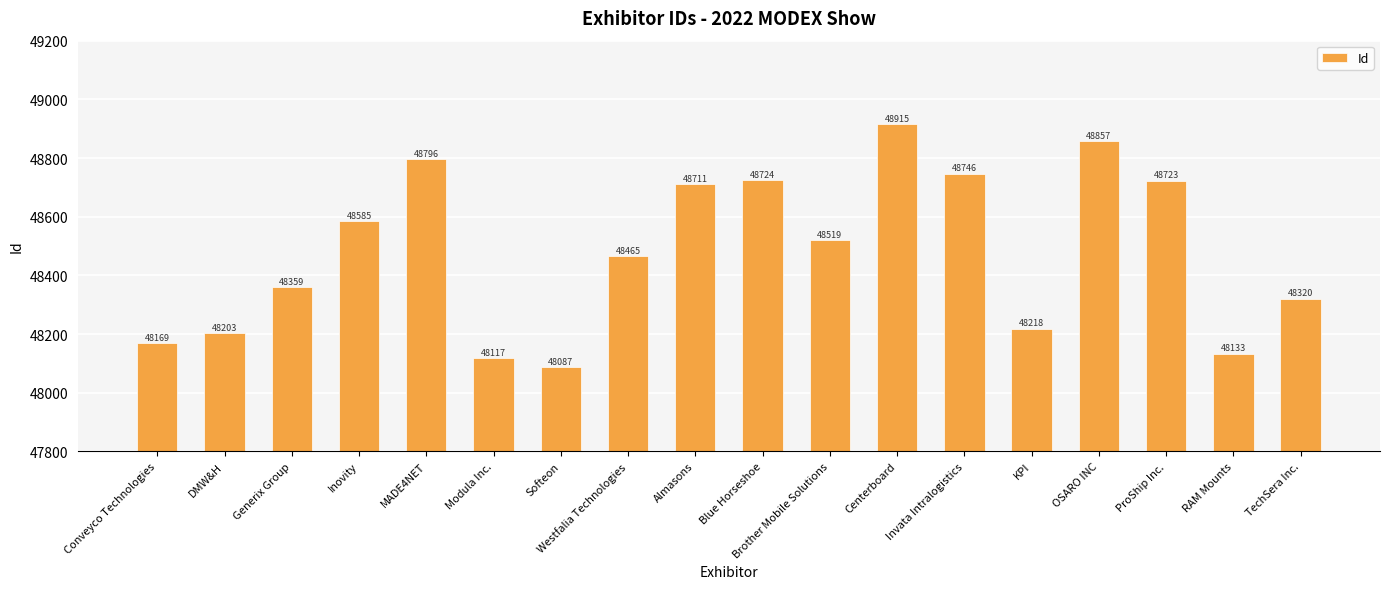

Where is the data nearest to the value 48501?

Brother Mobile Solutions